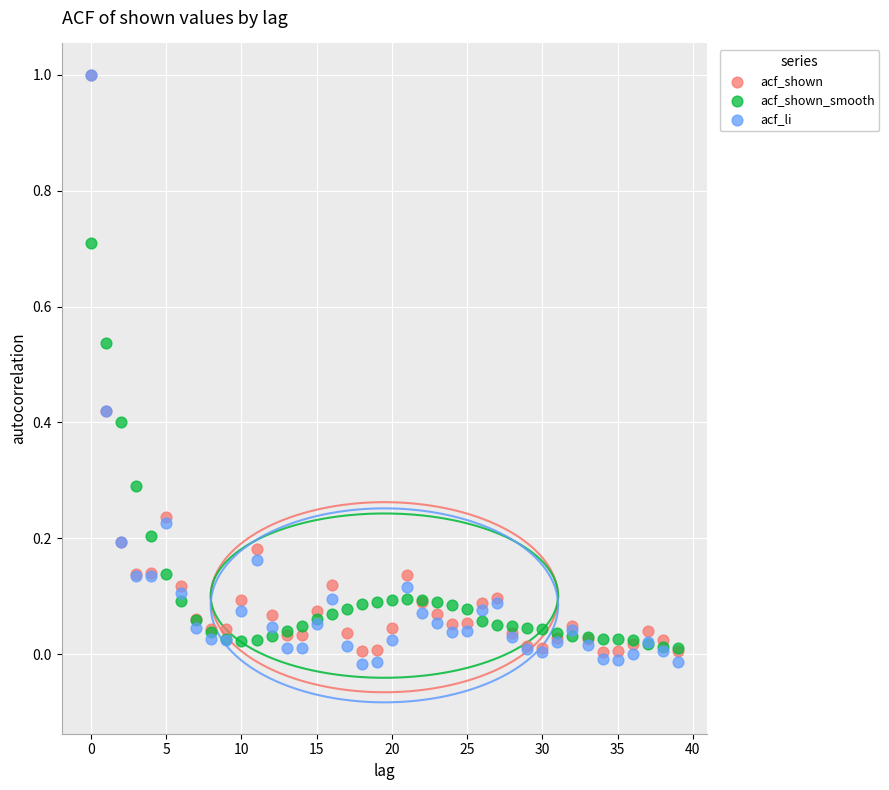

What are all the series names shown in the legend?

acf_shown, acf_shown_smooth, acf_li